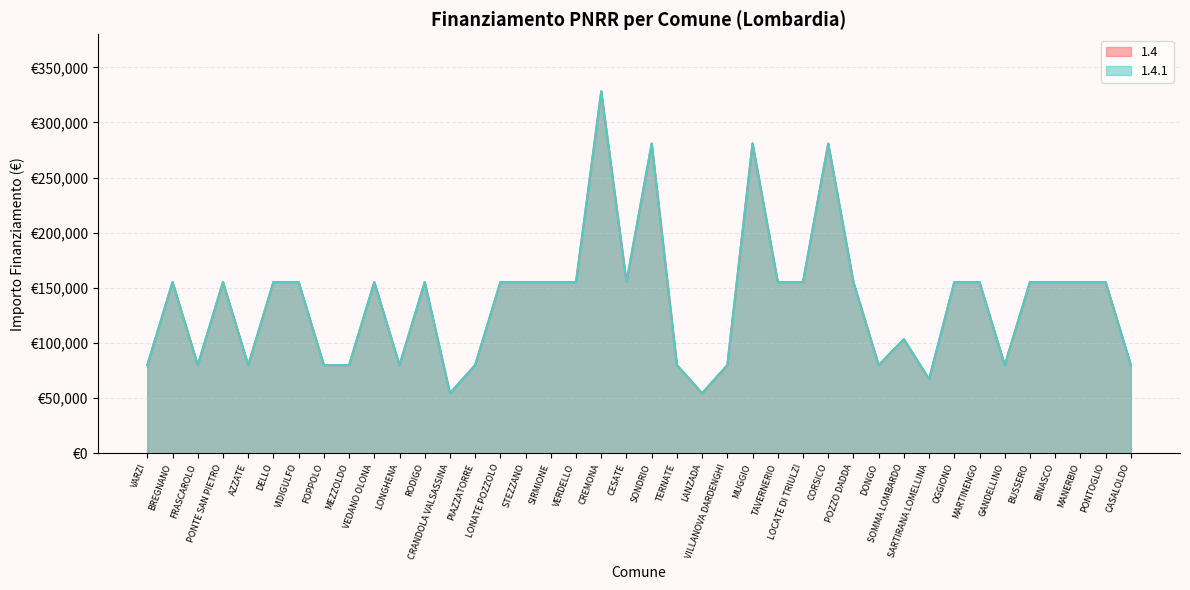

The value of 1.4.1 at VIDIGULFO is 155234. True or false?

True